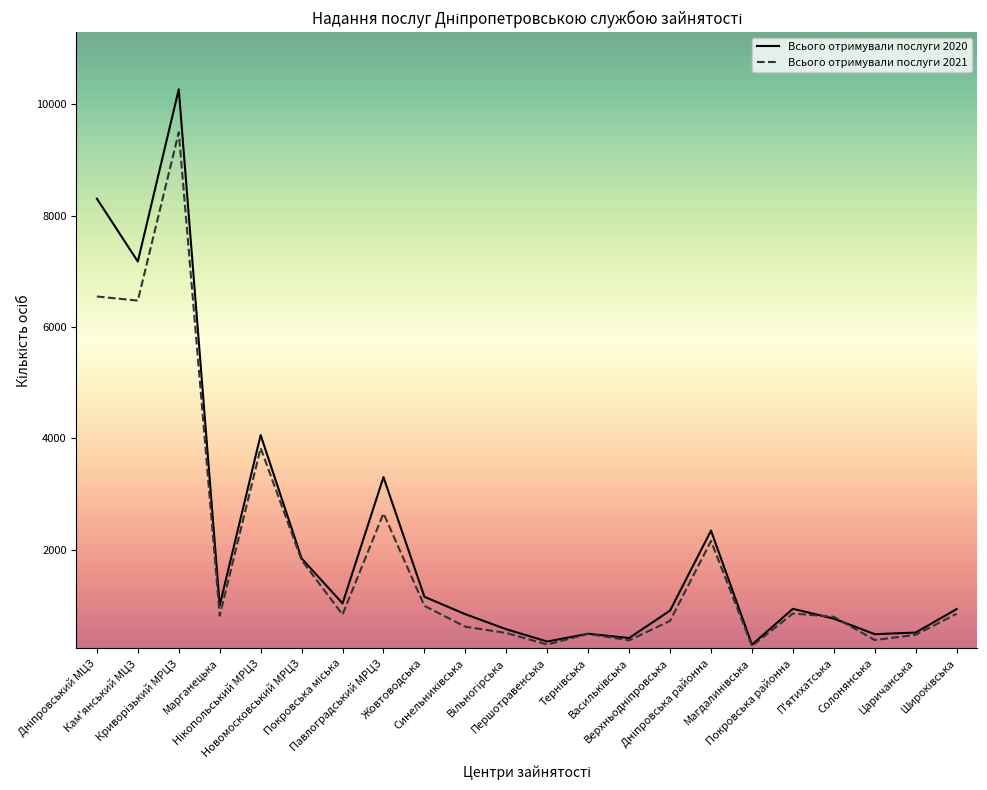

Which series has the largest range (max minus min)?

Всього отримували послуги 2020